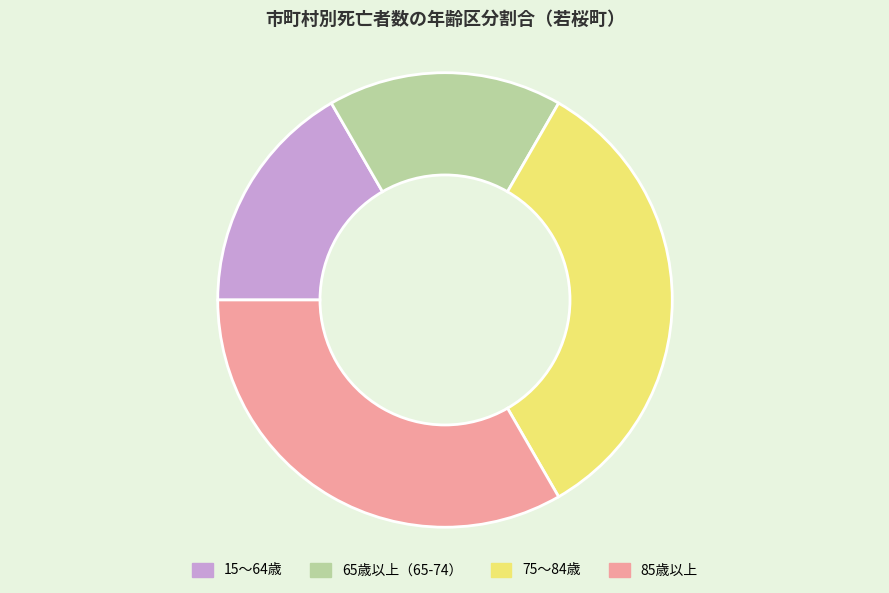

Approximately how many times larger is the value at 75～84歳 compared to 65歳以上（65-74）?

2.0